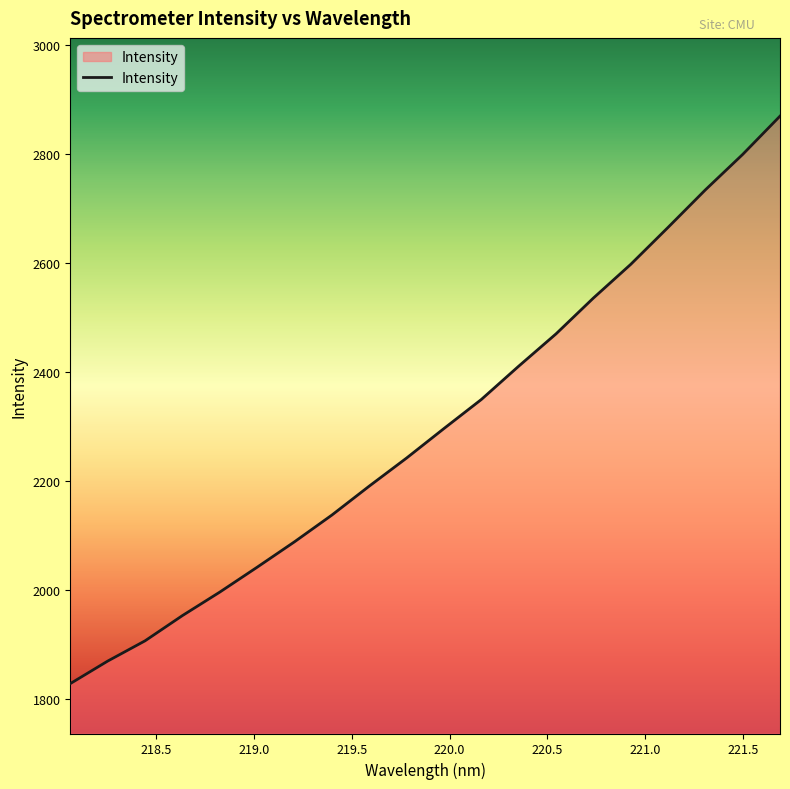

What is the smallest value displayed?

1828.8